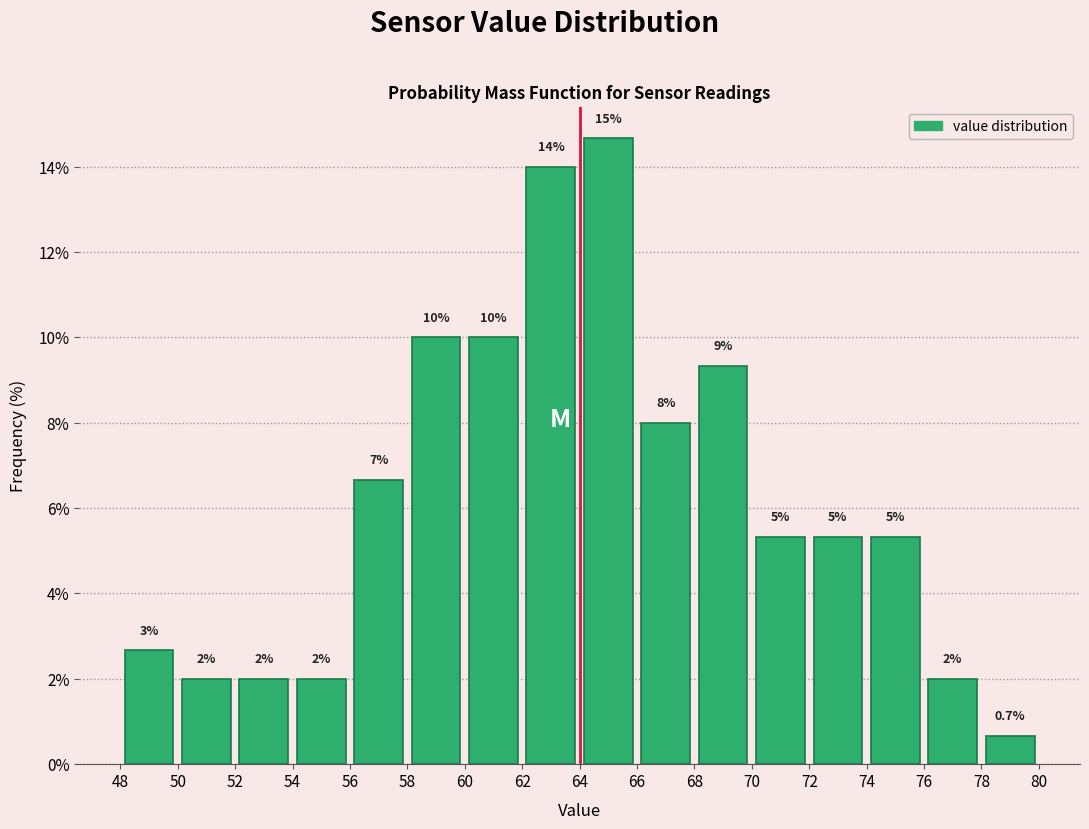

Over which range of the x-axis is the bar tallest?

64 to 66